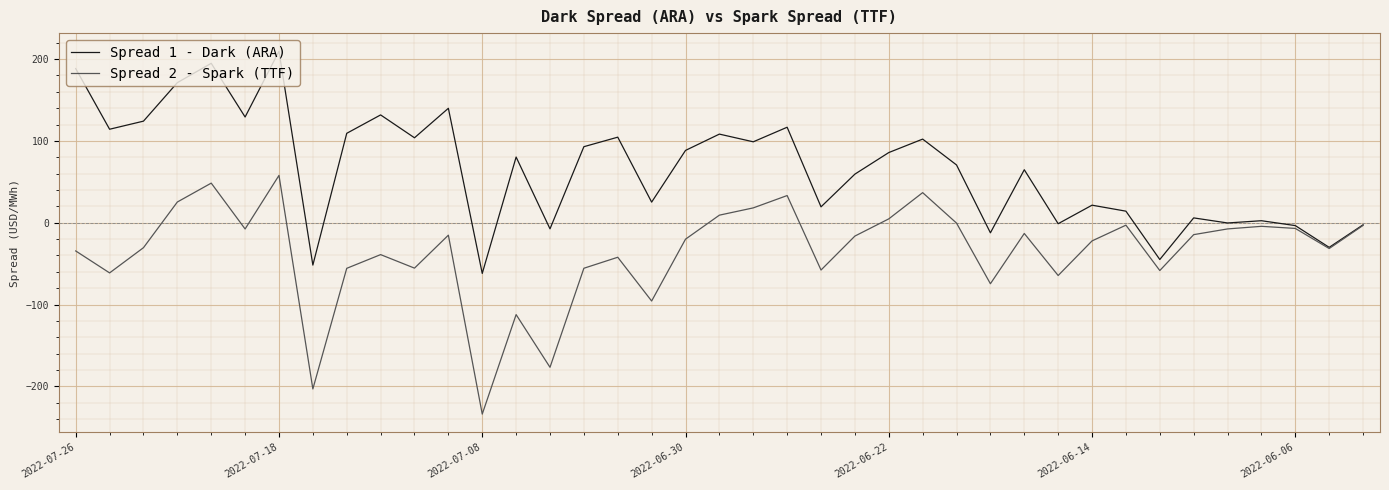

List the series in order of their overall mean, highest first.

Spread 1 - Dark (ARA), Spread 2 - Spark (TTF)